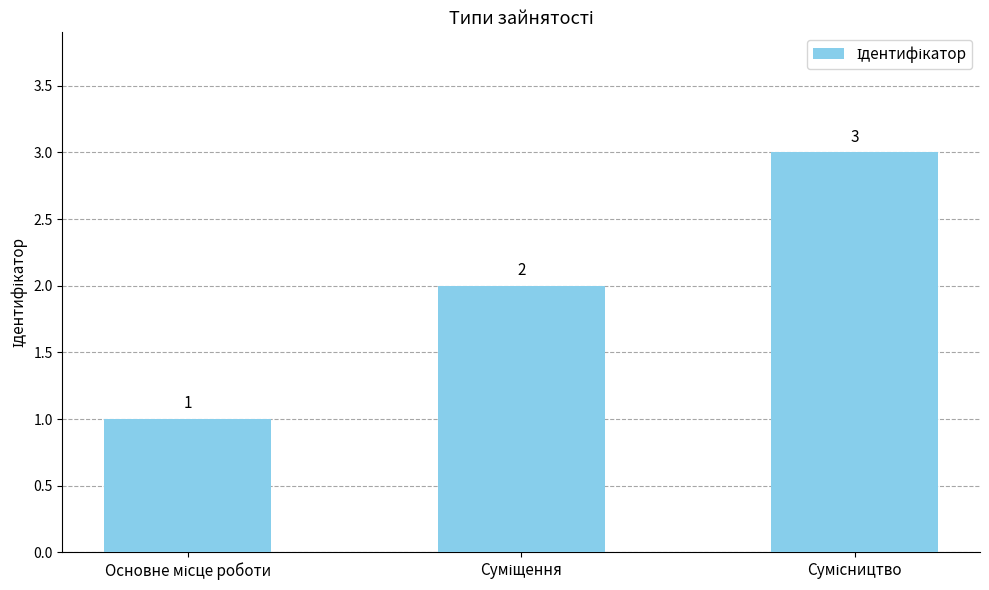

Reading left to right, what are all the values shown in this chart?

1	2	3